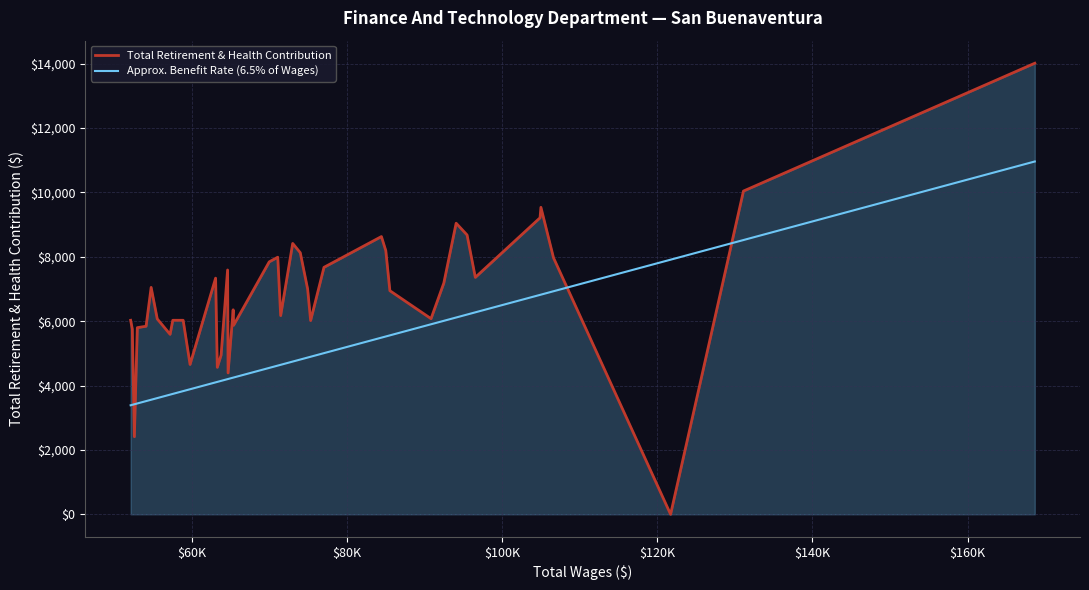

What is the greatest value displayed?

14016.0